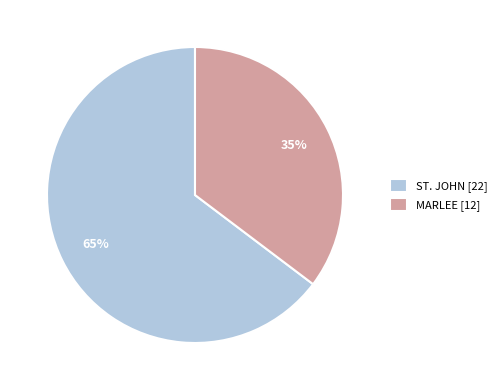

To the nearest percent, what is the average slice percentage?

50%